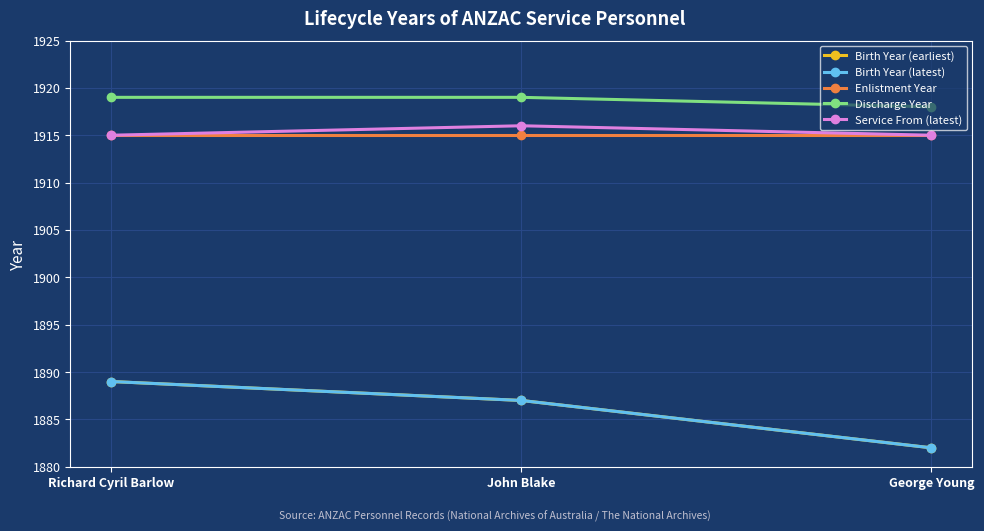

What value does the Service From (latest) series have at John Blake?

1916